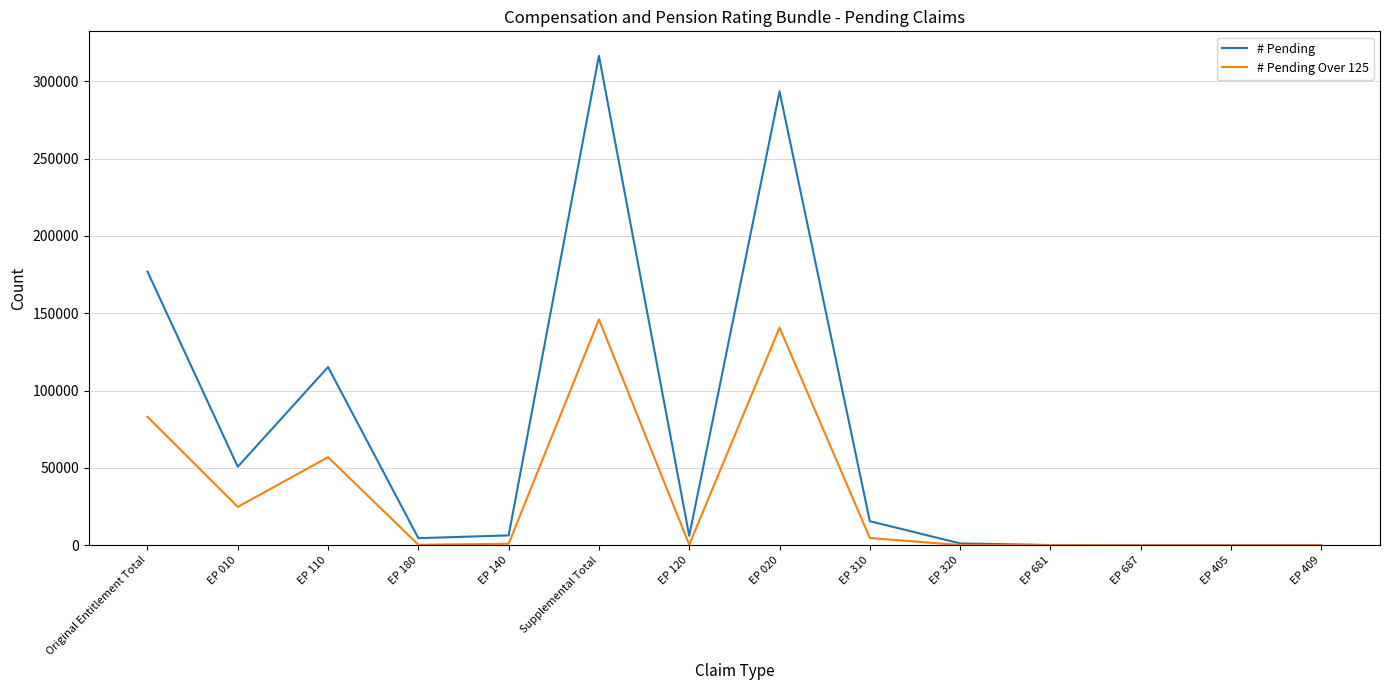

Which series has the widest spread of values?

# Pending